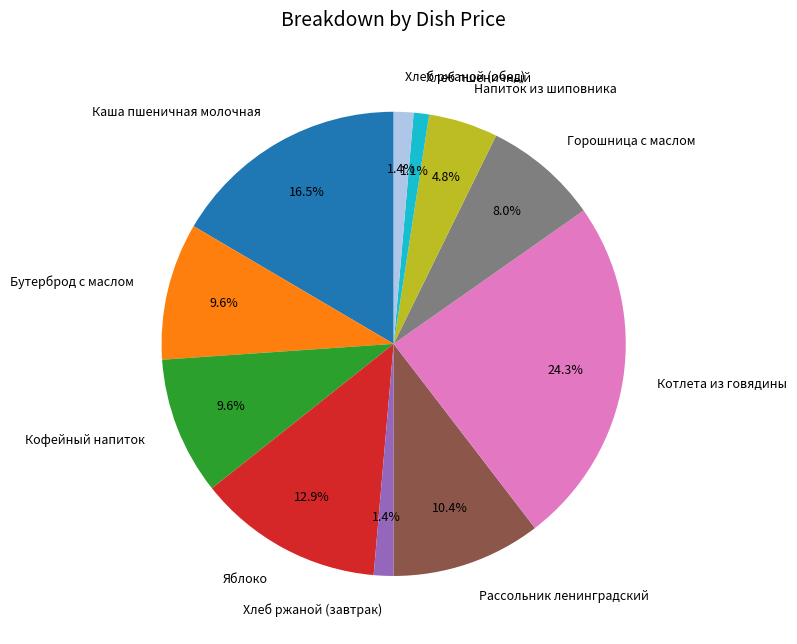

Do Горошница с маслом and Хлеб пшеничный together represent more than half of the pie?

No